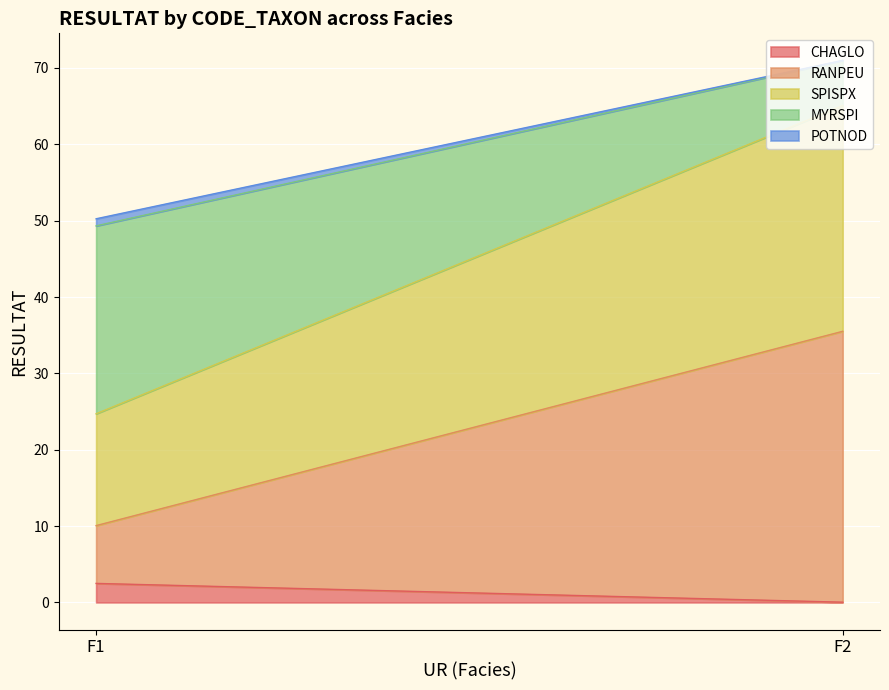

How many series are shown in this chart?

5